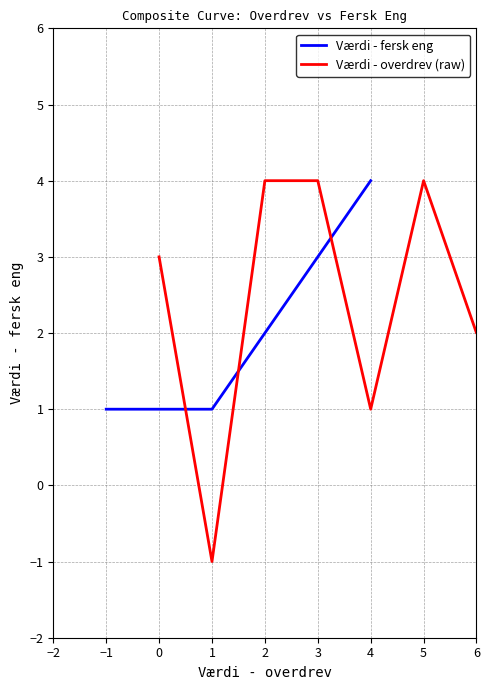

True or false: Værdi - fersk eng has more than 1 interior local peaks.

False